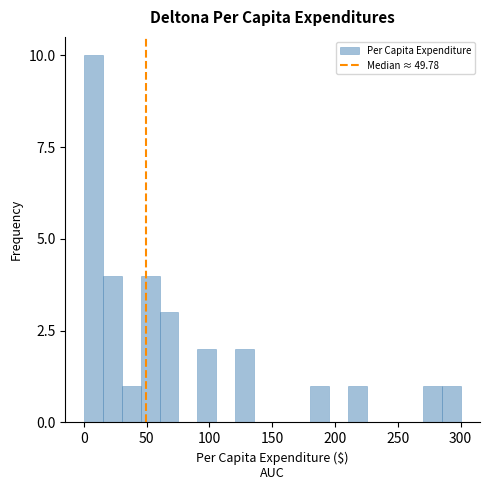

Around what value on the x-axis is the tallest bar? Give the approximate position of its centre, as read against the axis.

10